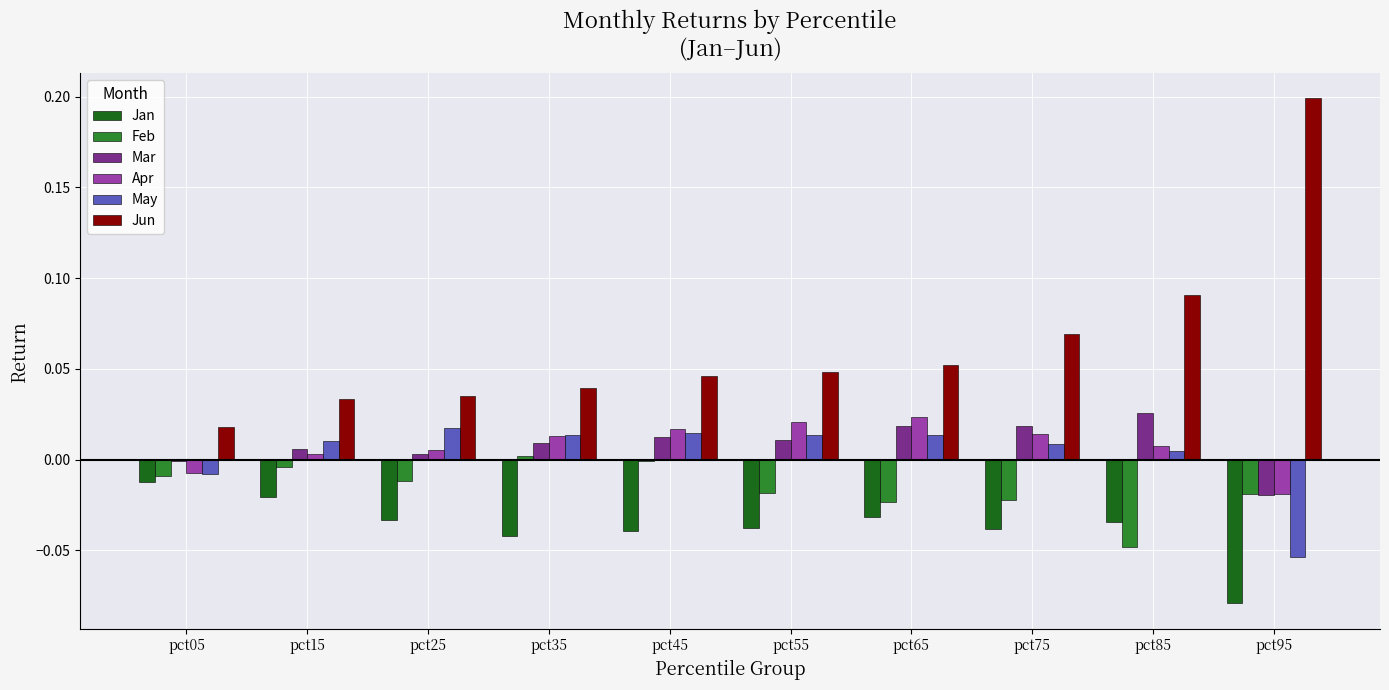

What is the spread (max minus min) of values at pct95?

0.3